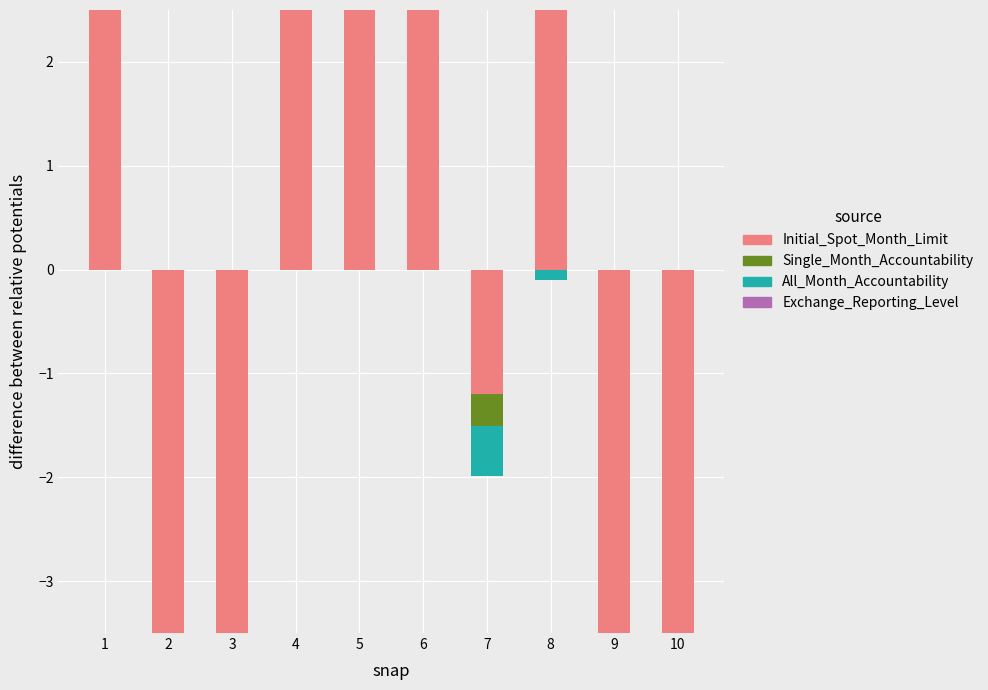

At how many categories does at least one series exceed 6?

2